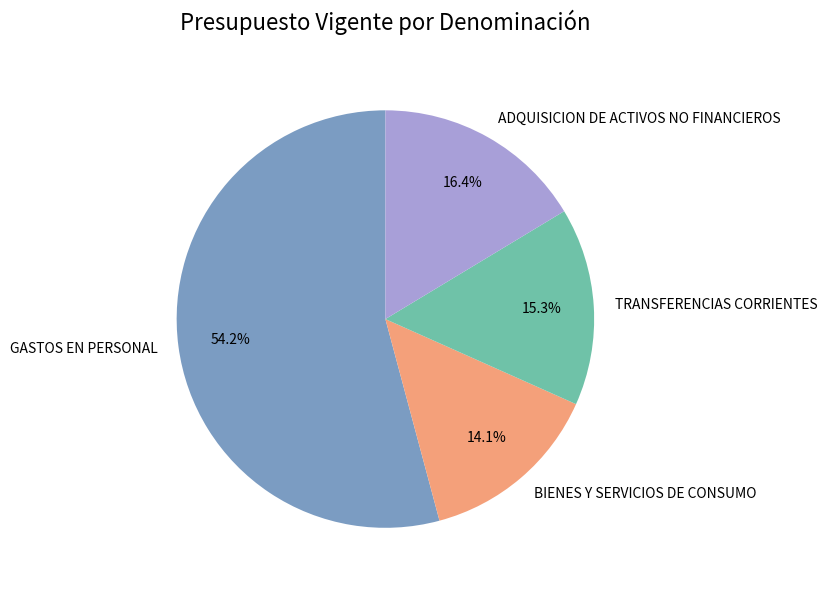

Does any single category account for the majority?

Yes